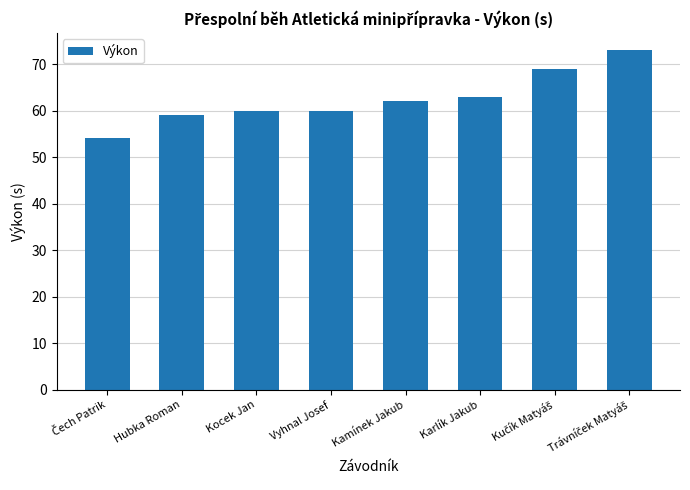

What is the greatest value displayed?

73